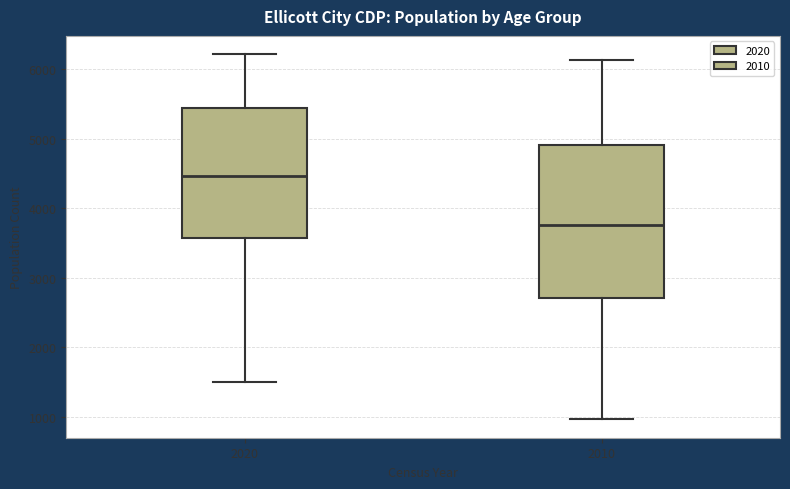

Comparing the boxes themselves (not the whiskers), which one is the tallest?

2010